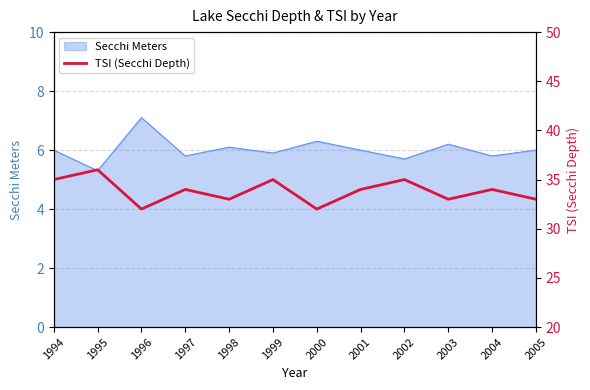

How many points are lower than both their immediate neighbors (excluding endpoints)?

4